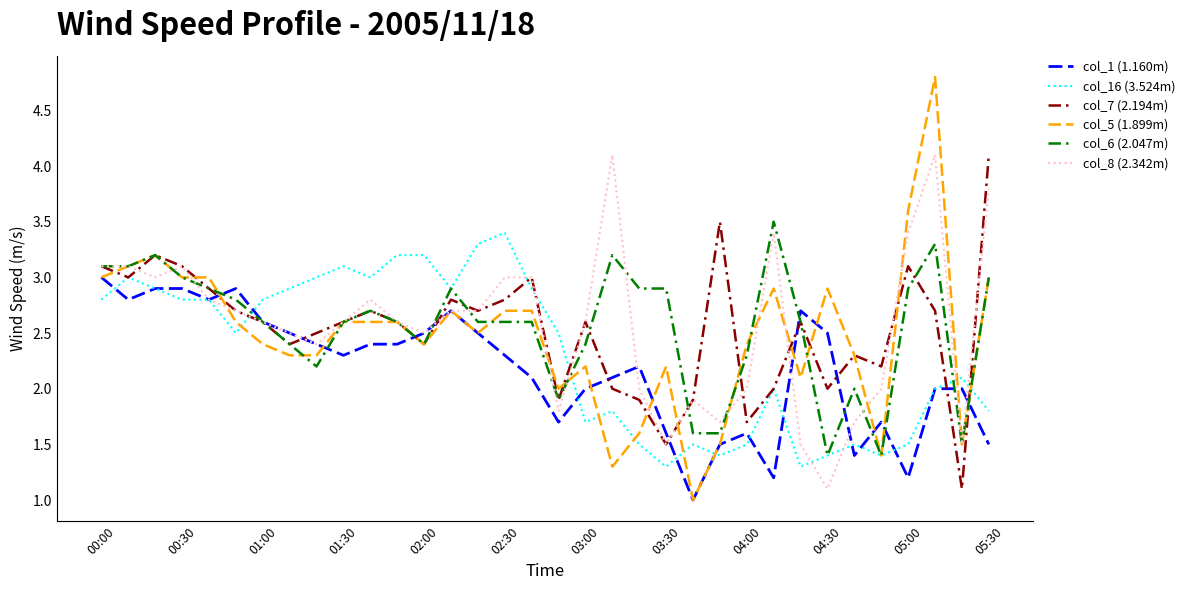

Which series has the largest range (max minus min)?

col_5 (1.899m)